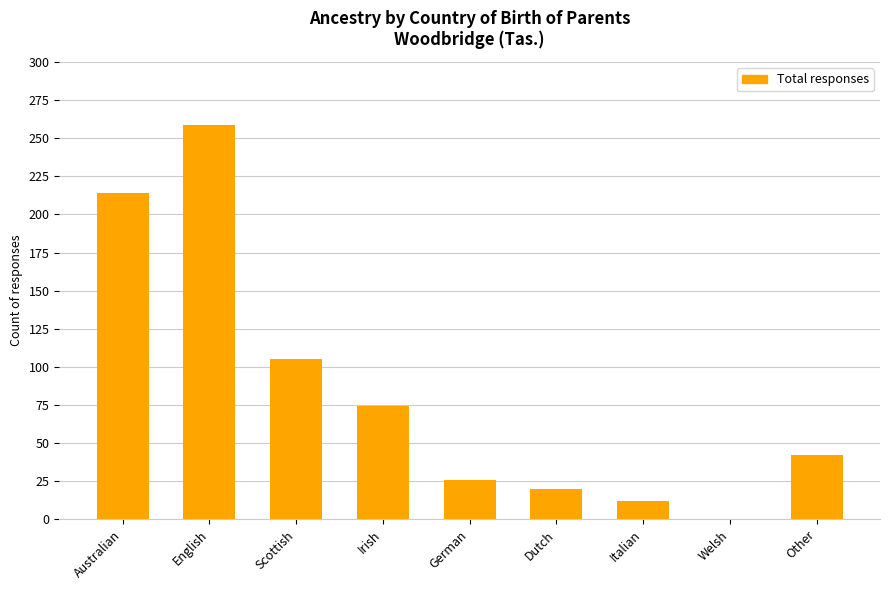

What is the approximate value at Australian, to the nearest 5?

215